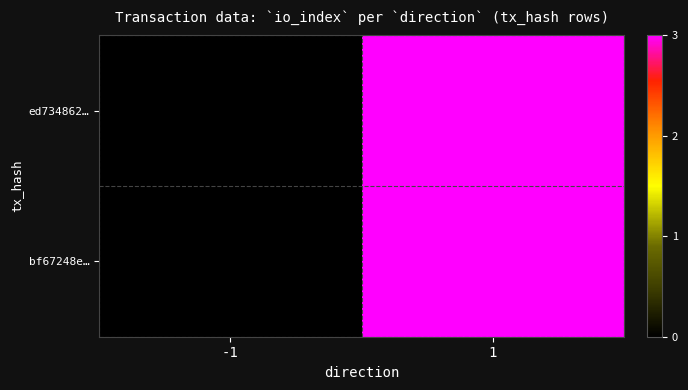

What is the greatest value displayed?

3